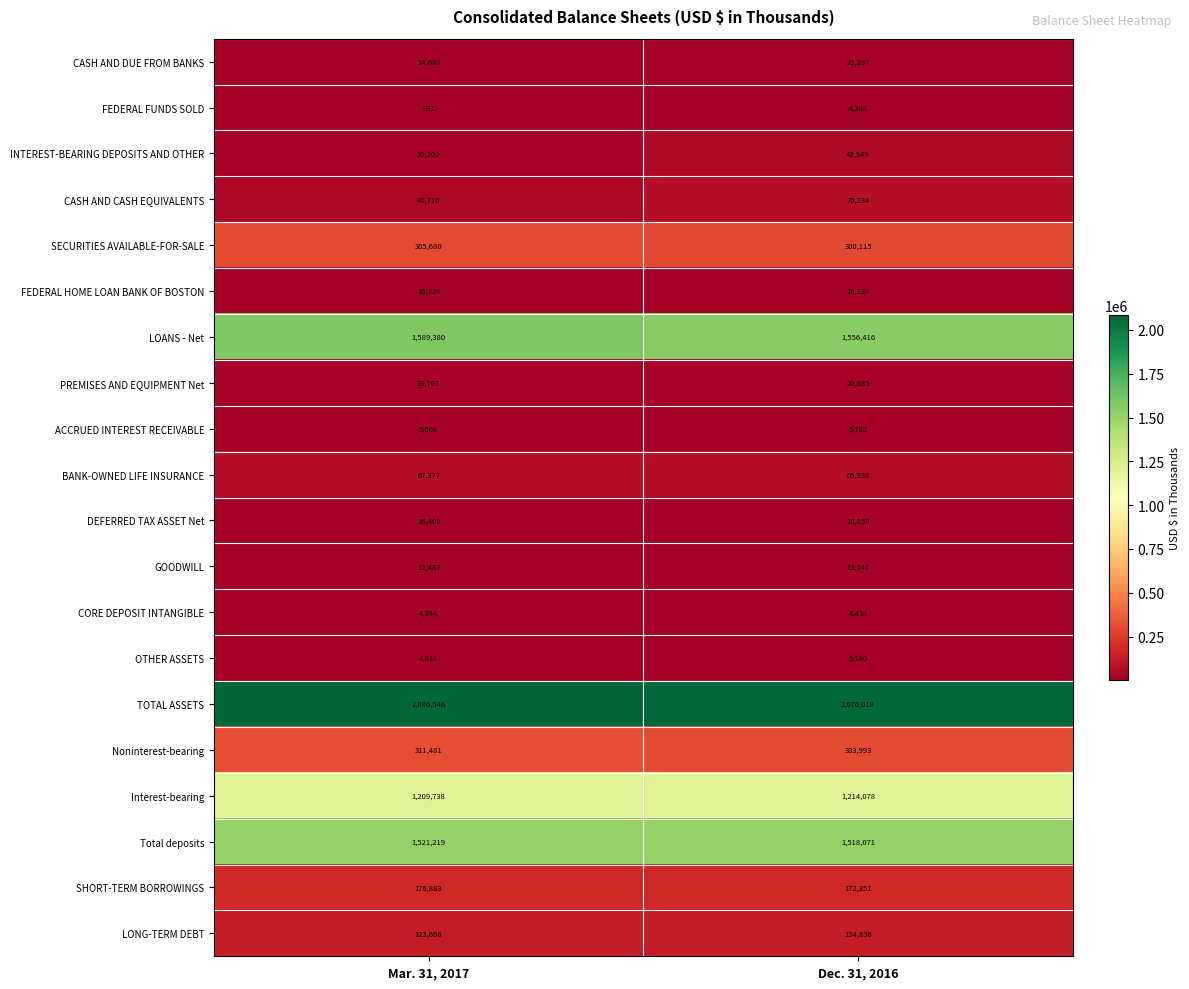

At which category is the sum across all series the highest?

Mar. 31, 2017